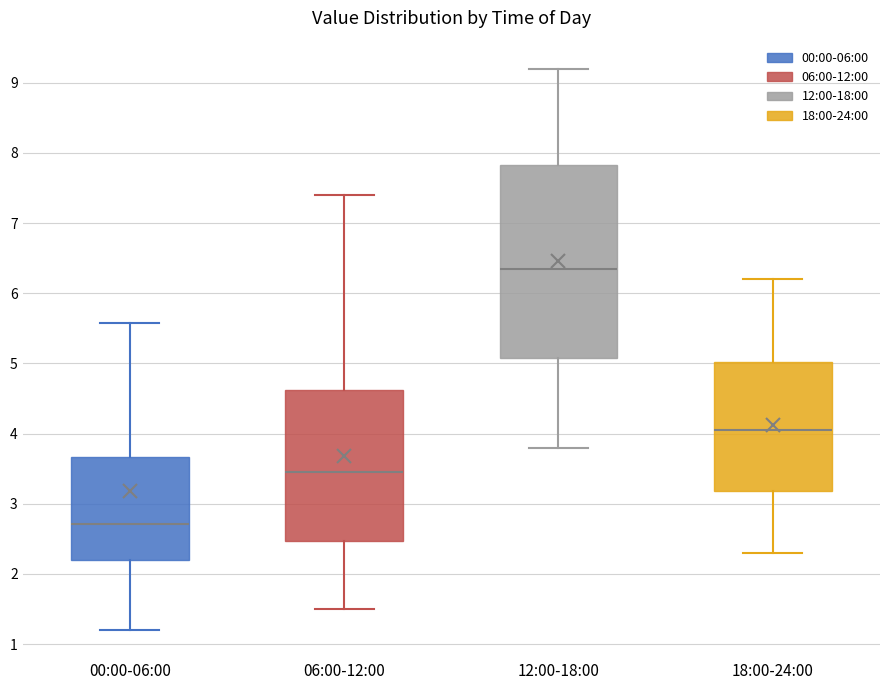

Where does the upper whisker of the box for 00:00-06:00 end on the y-axis? The values are not printed on the chart, so give them approximately, as read against the axis.

5.6